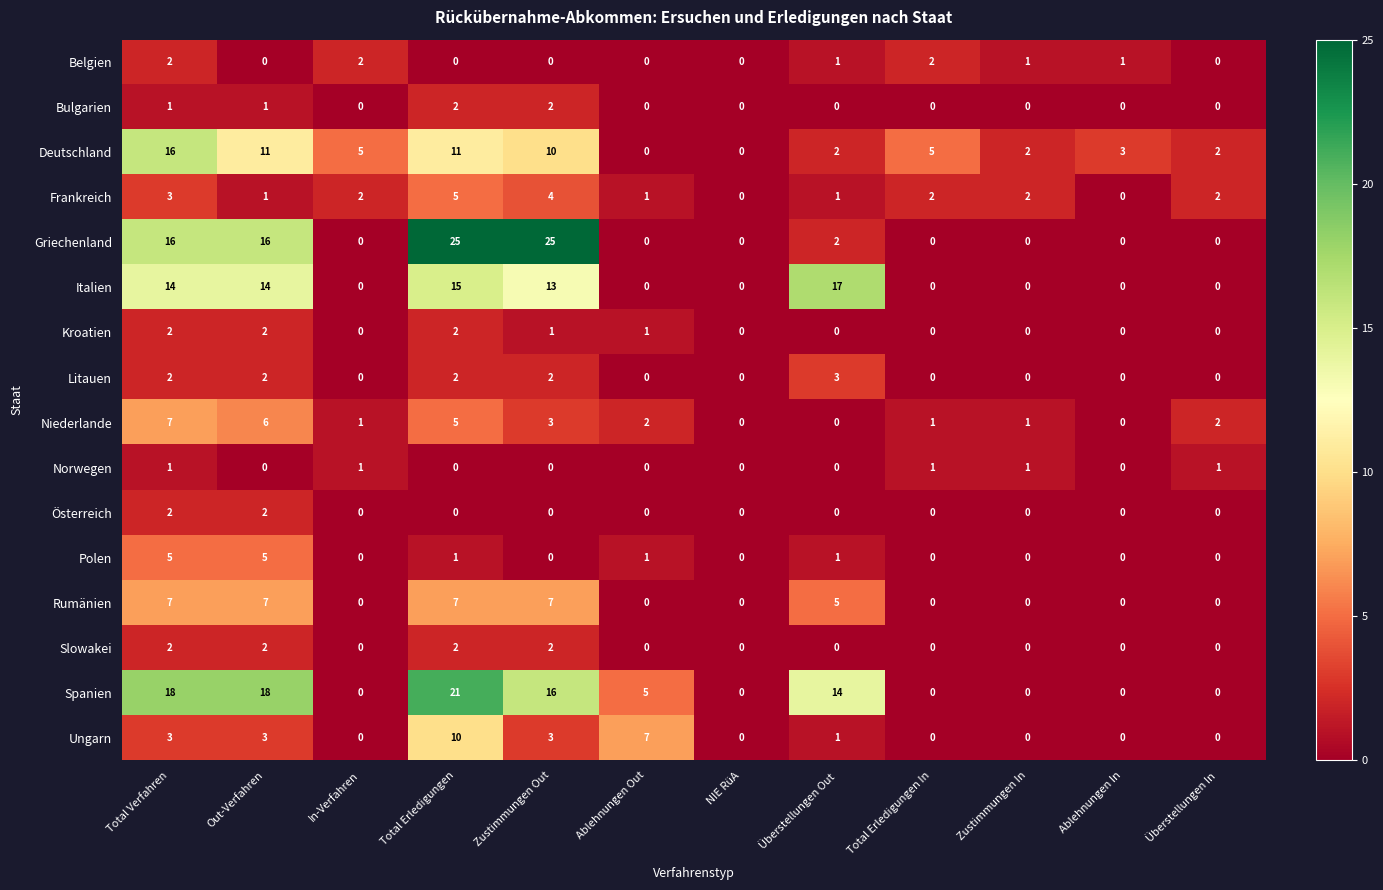

Is it true that Belgien equals -1 at Out-Verfahren?

False